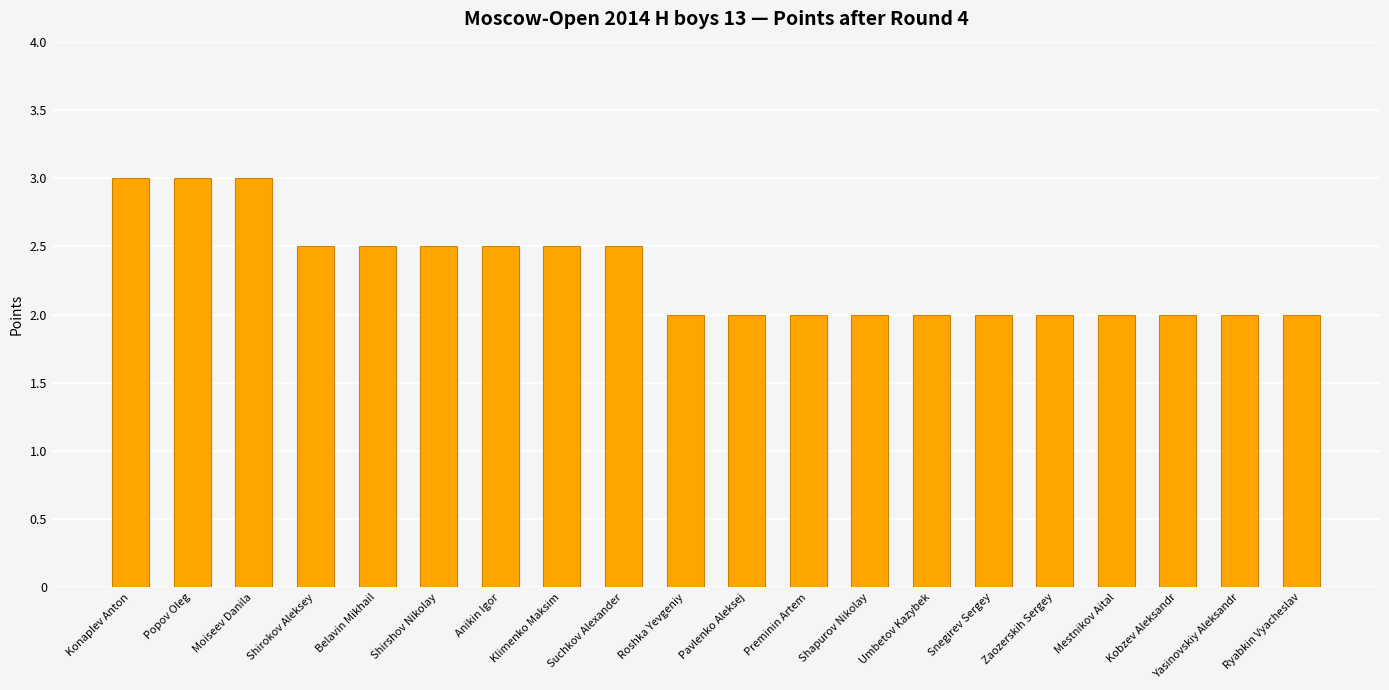

How many distinct data groups are displayed?

1